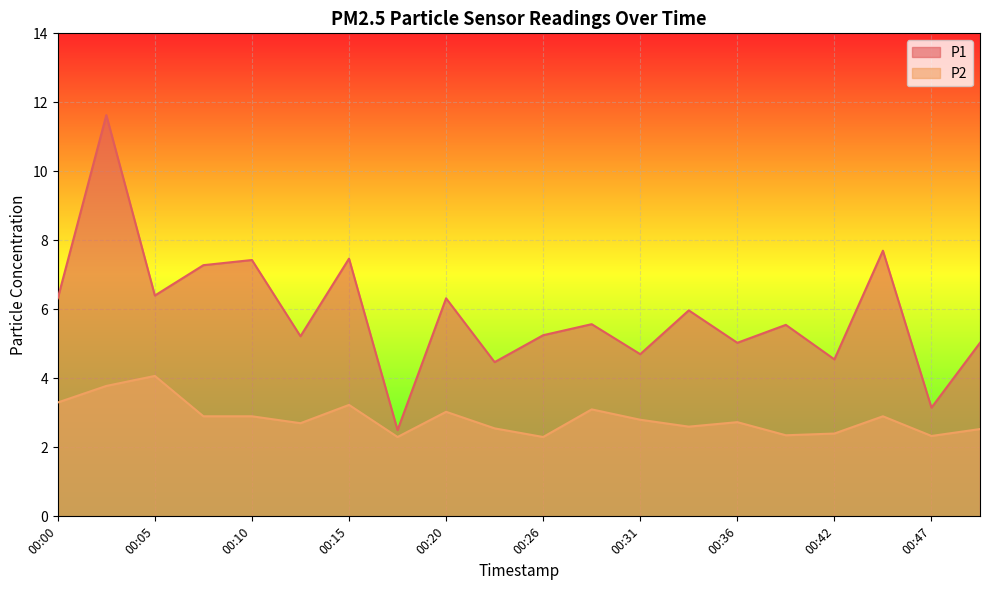

List the series in order of their overall mean, highest first.

P1, P2